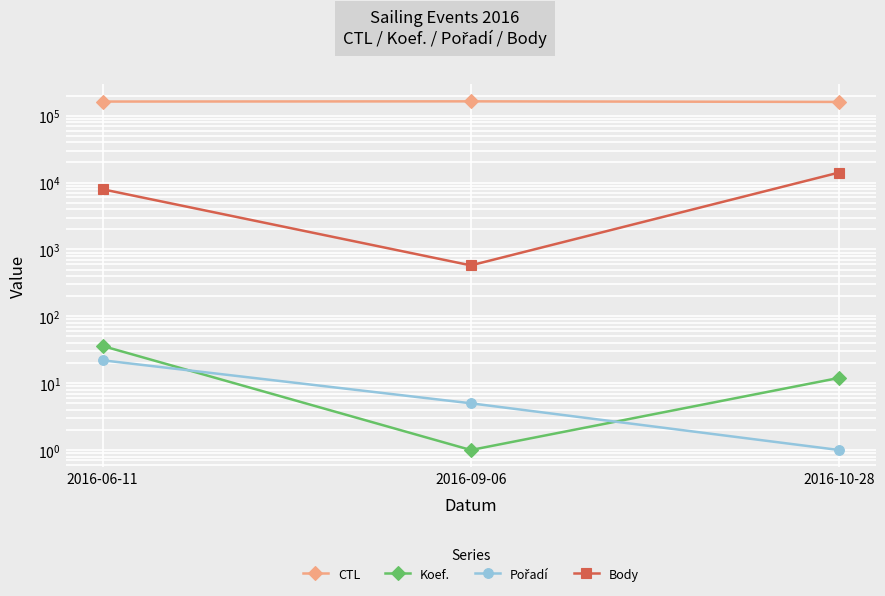

The value of Koef. at 2016-09-06 is 2. True or false?

False